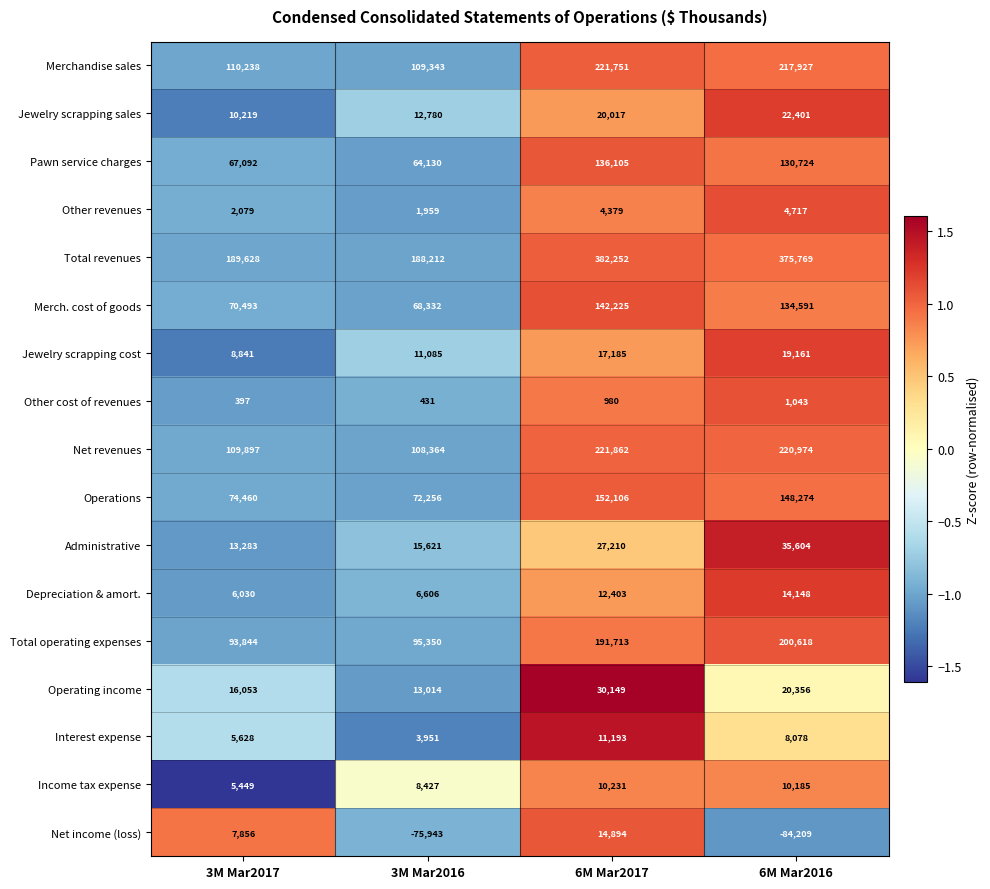

What is the spread (max minus min) of values at 6M Mar2017?

381272